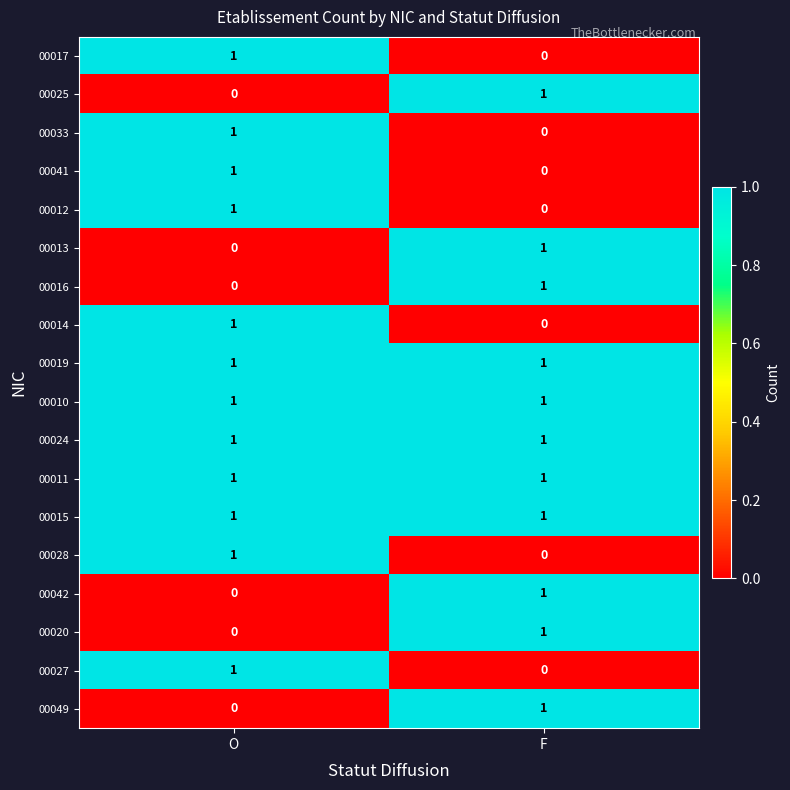

At which label does 00025 reach its minimum?

O